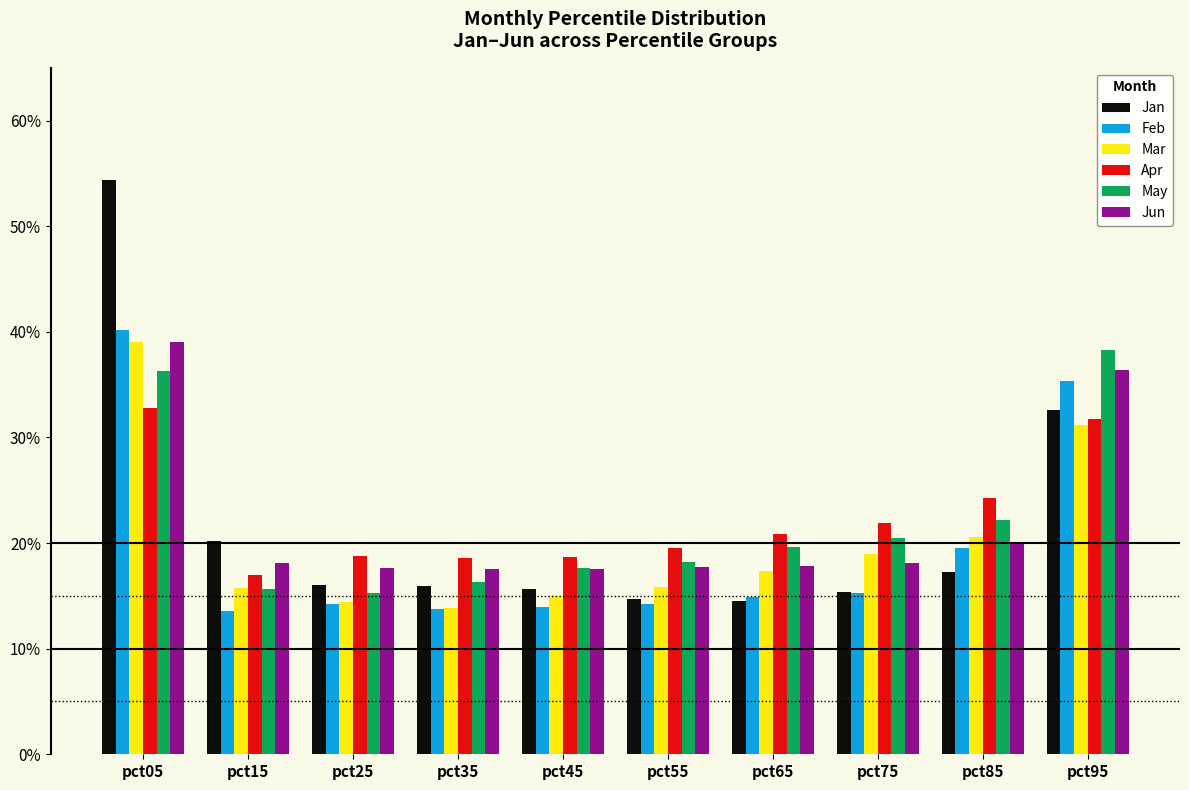

Does the chart contain stacked bars?

No